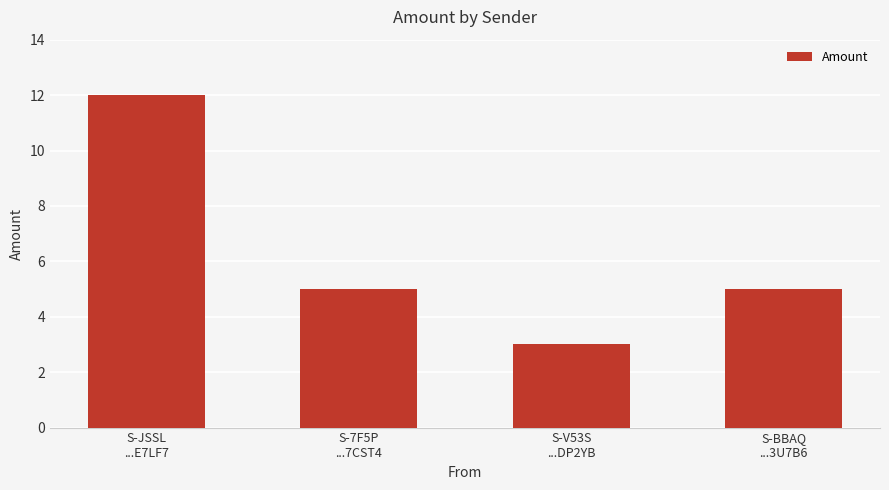

Which has a higher value, S-BBAQ
...3U7B6 or S-JSSL
...E7LF7?

S-JSSL
...E7LF7